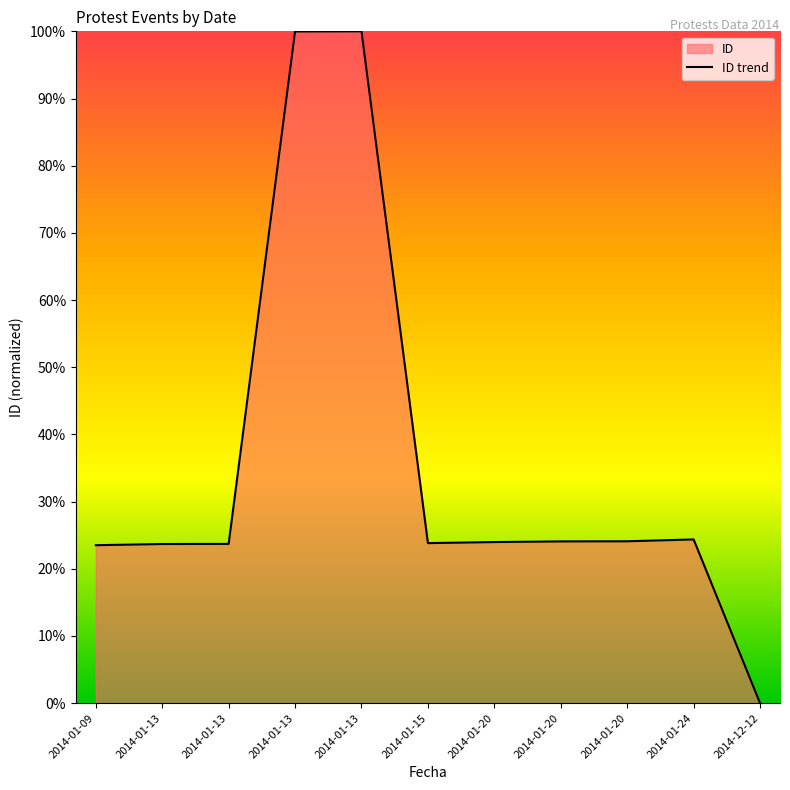

Between 2014-01-15 and 2014-01-13, which is larger?

2014-01-13